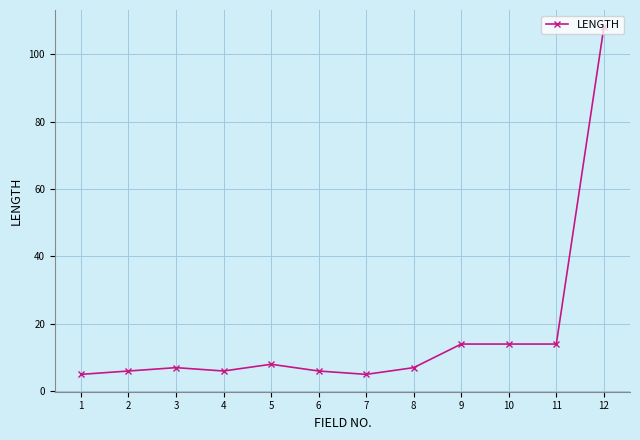

What is the difference between the maximum and minimum values?

103